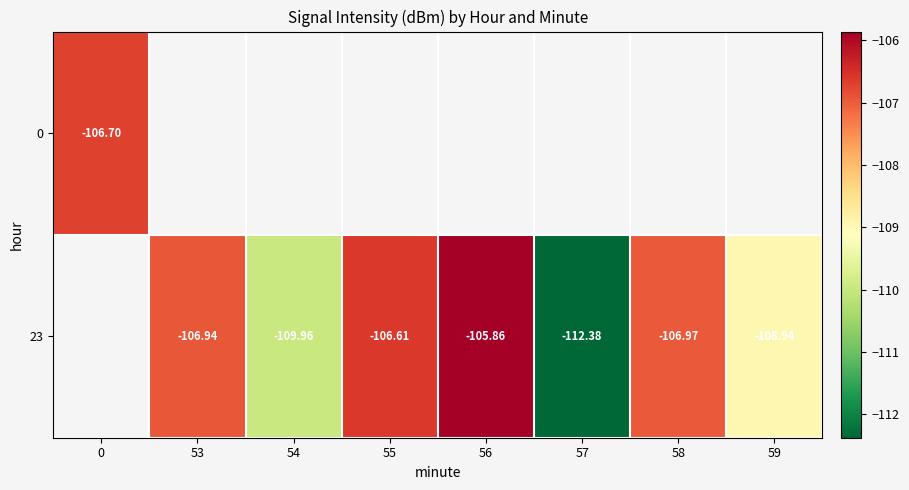

Is the value of 23 at 56 greater than the value of 0 at 0?

Yes